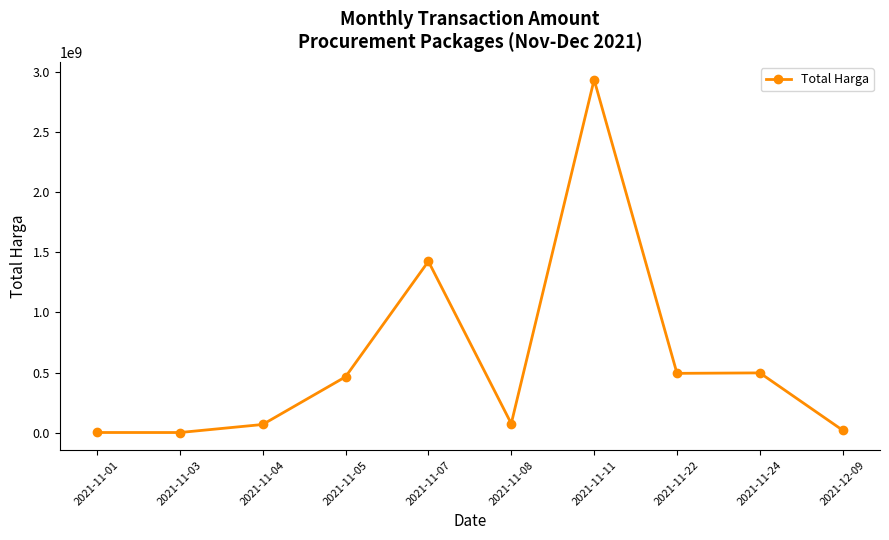

What is the maximum value shown in the chart?

2938963240